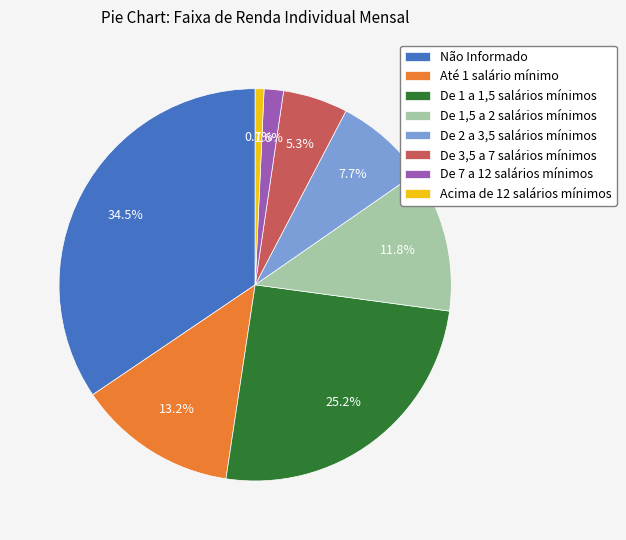

Rank the categories by value from highest to lowest.

Não Informado, De 1 a 1,5 salários mínimos, Até 1 salário mínimo, De 1,5 a 2 salários mínimos, De 2 a 3,5 salários mínimos, De 3,5 a 7 salários mínimos, De 7 a 12 salários mínimos, Acima de 12 salários mínimos